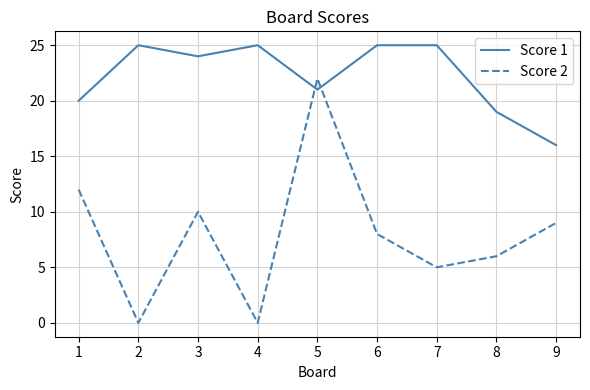

How many times do Score 1 and Score 2 cross each other?

2